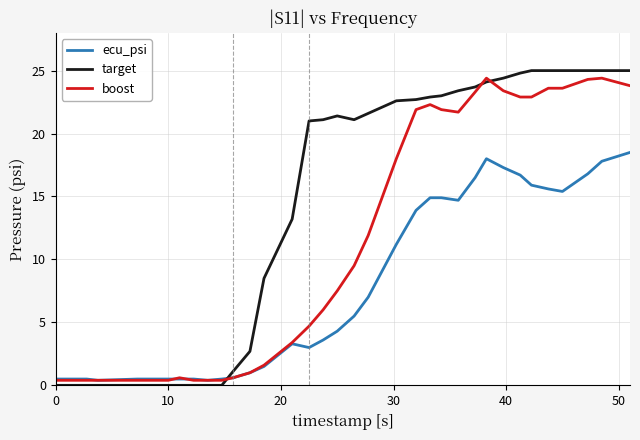

How many values in the boost series exceed 7?

18